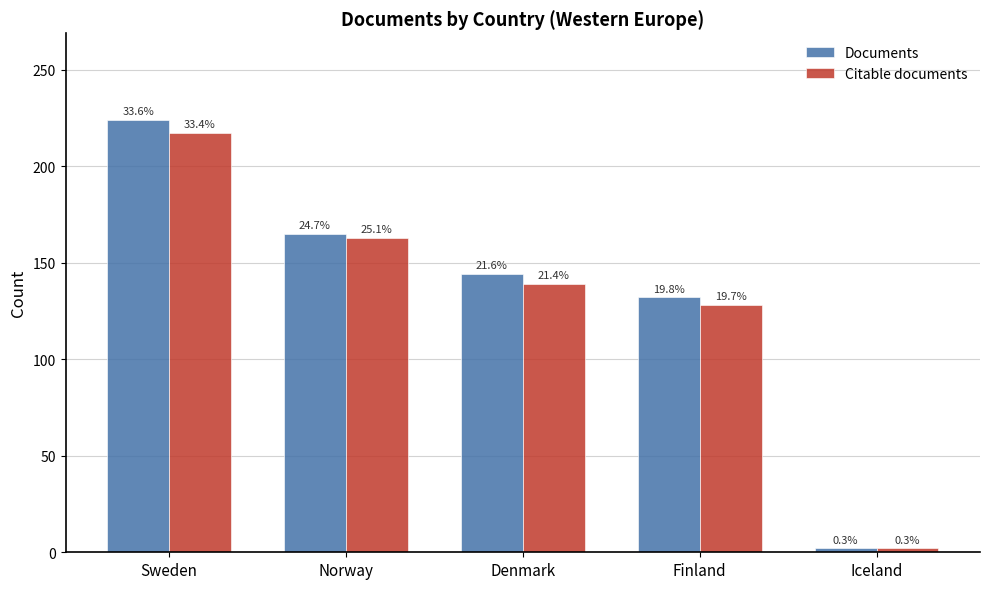

How many bars are there in each group?

2